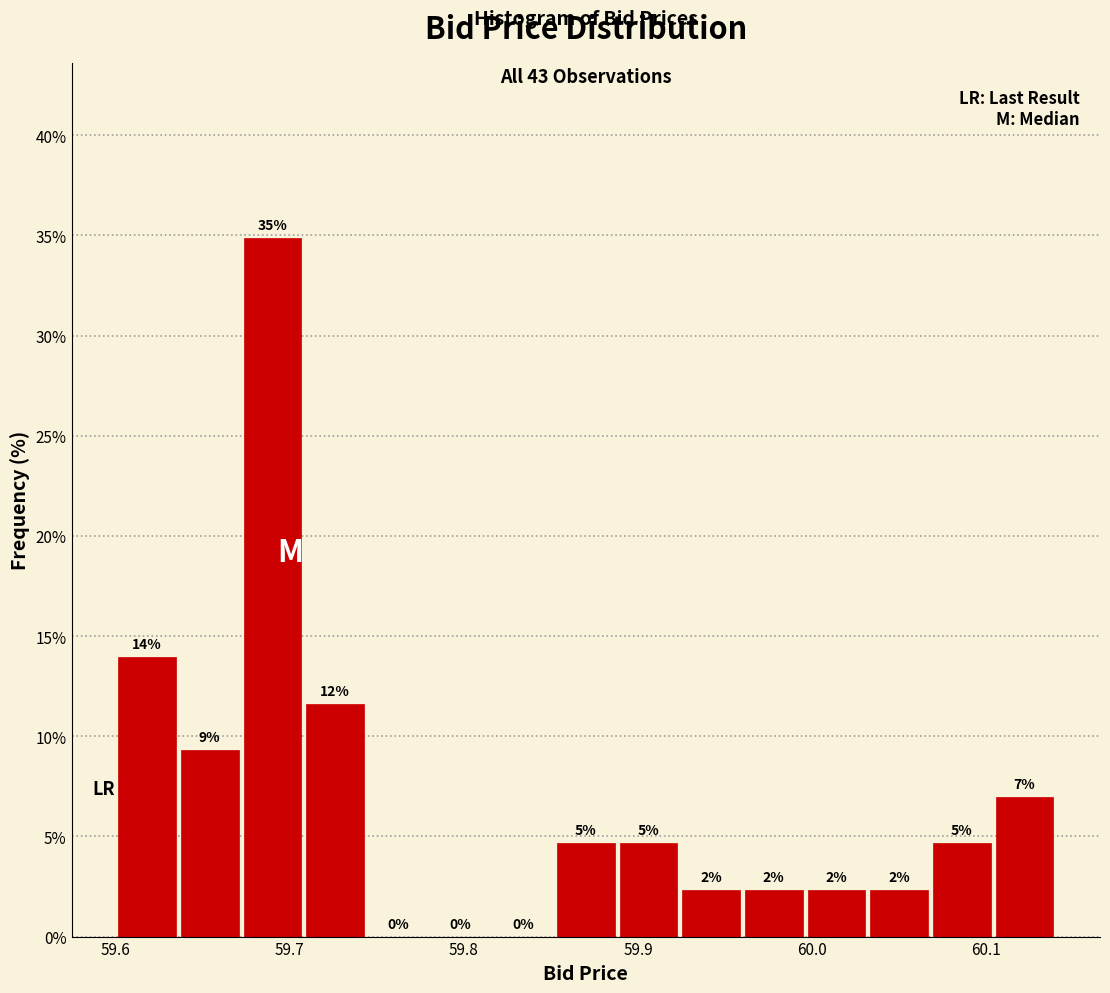

Around what value on the x-axis is the tallest bar? Give the approximate position of its centre, as read against the axis.

59.69